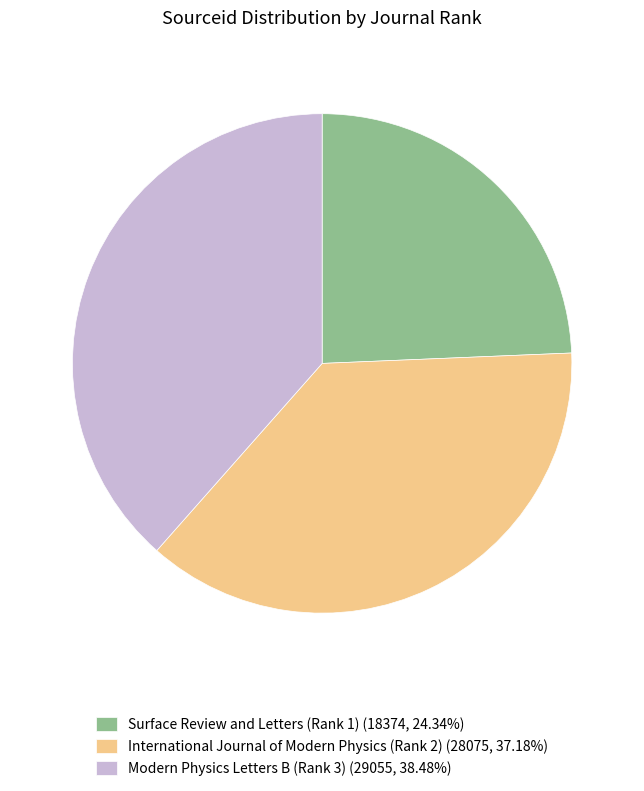

Which category has the biggest portion of the pie?

Modern Physics Letters B (Rank 3)